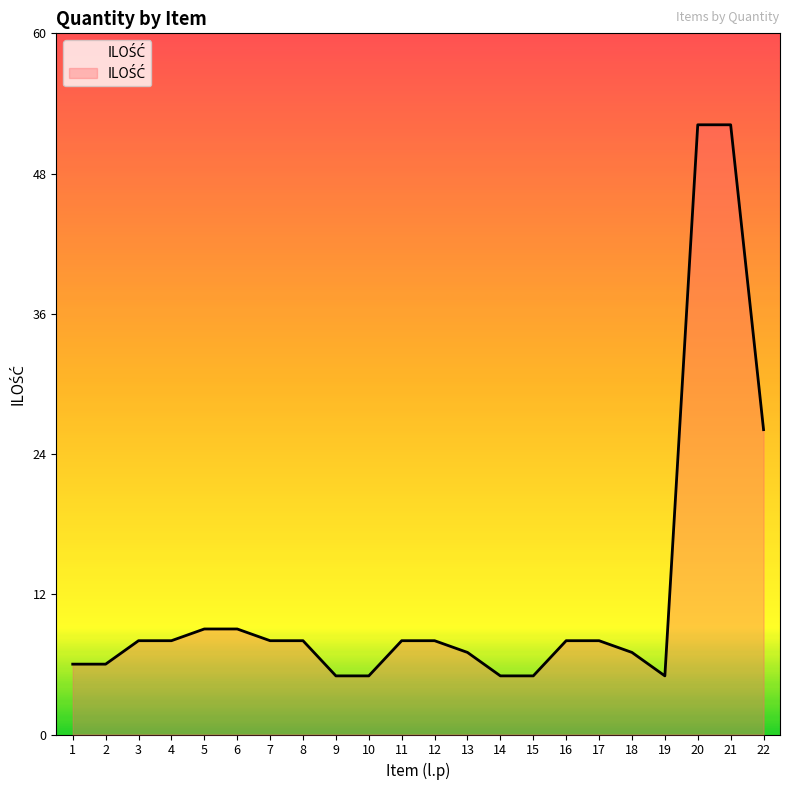

At which label is the value closest to 28?

22